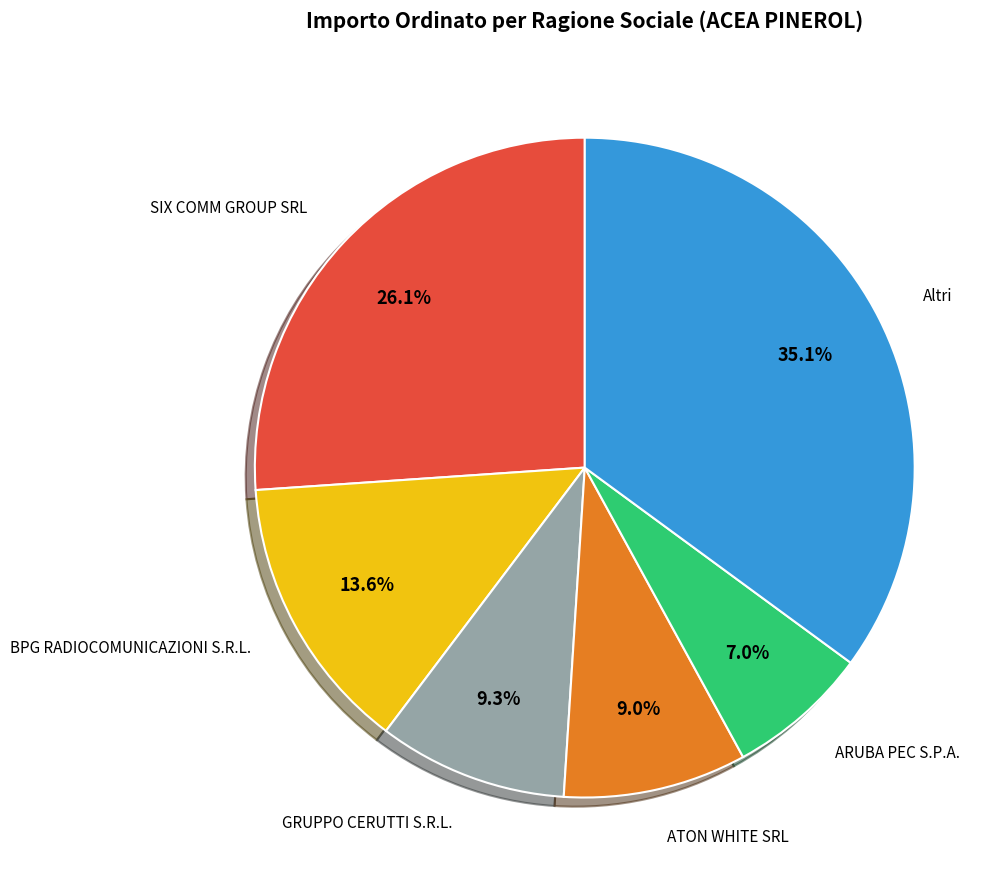

Is there a majority slice in this chart?

No